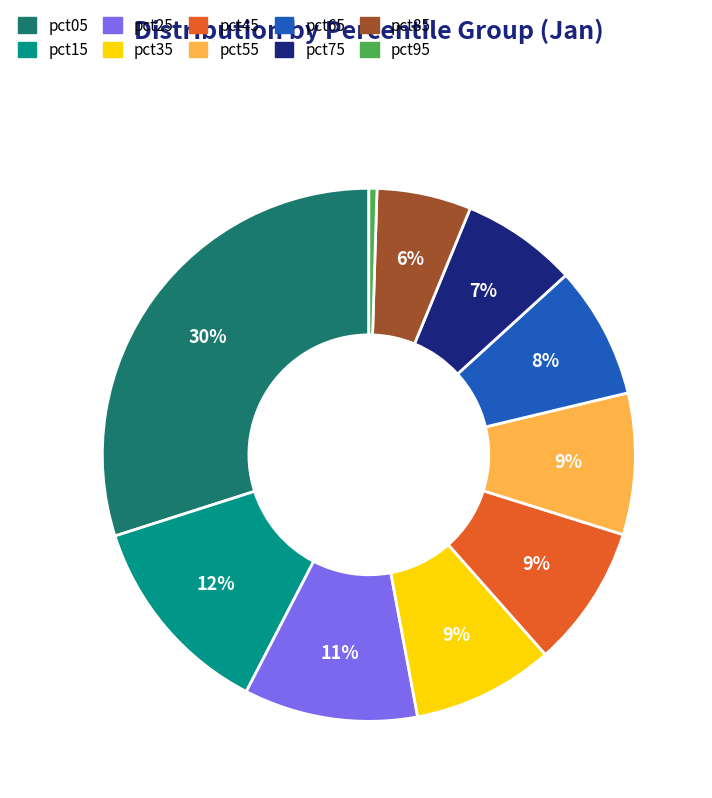

Combined, do pct55 and pct95 account for over 50%?

No